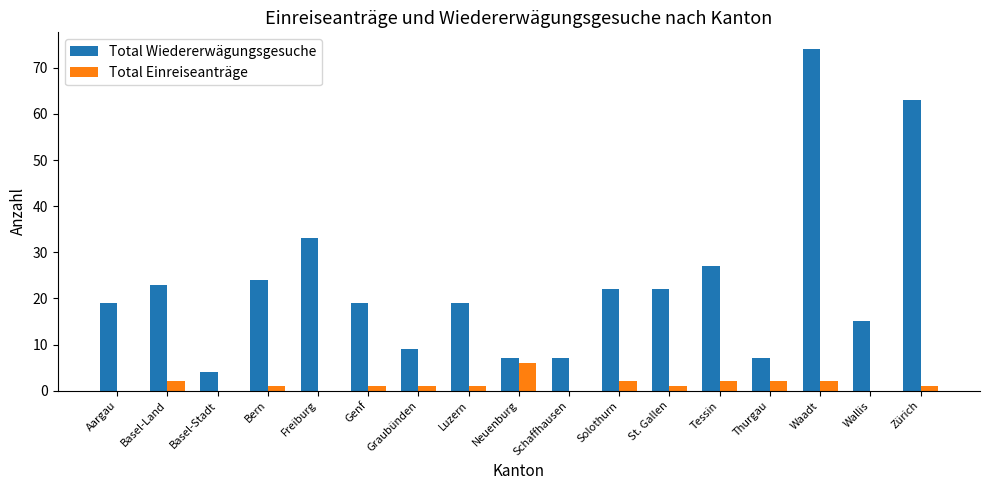

Read the Total Einreiseanträge value at Thurgau.

2